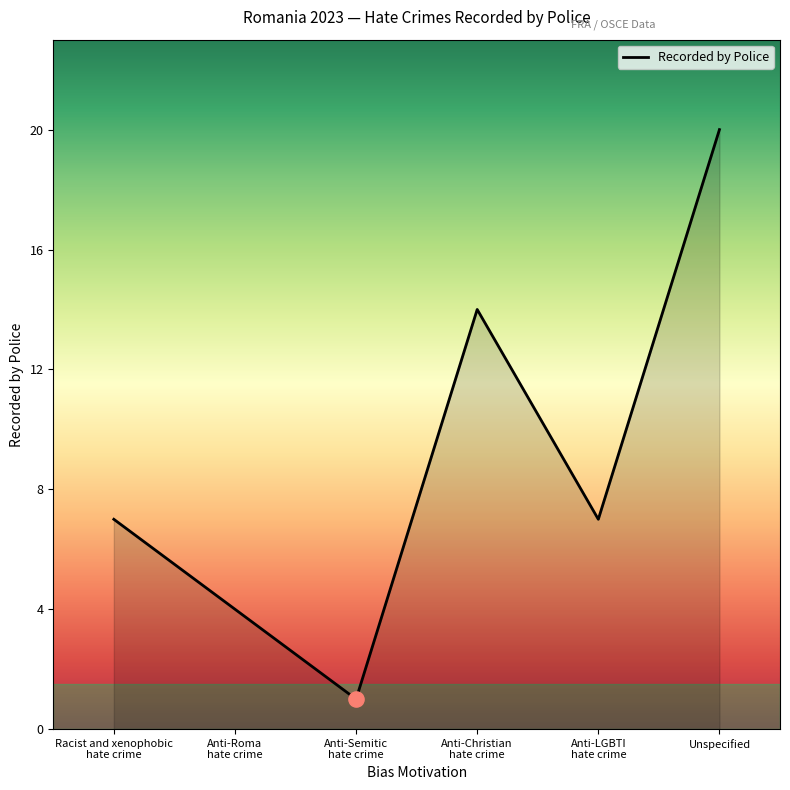

Between Unspecified and Anti-Christian
hate crime, which is larger?

Unspecified